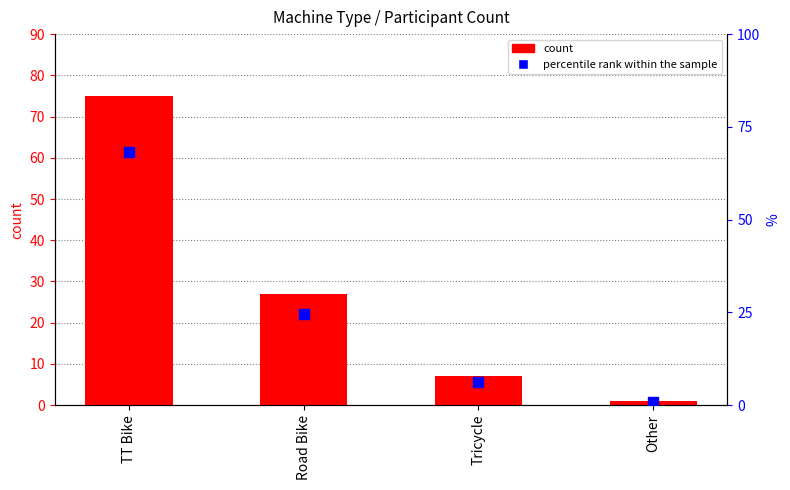

What is the sum of the values at TT Bike and Tricycle?

82